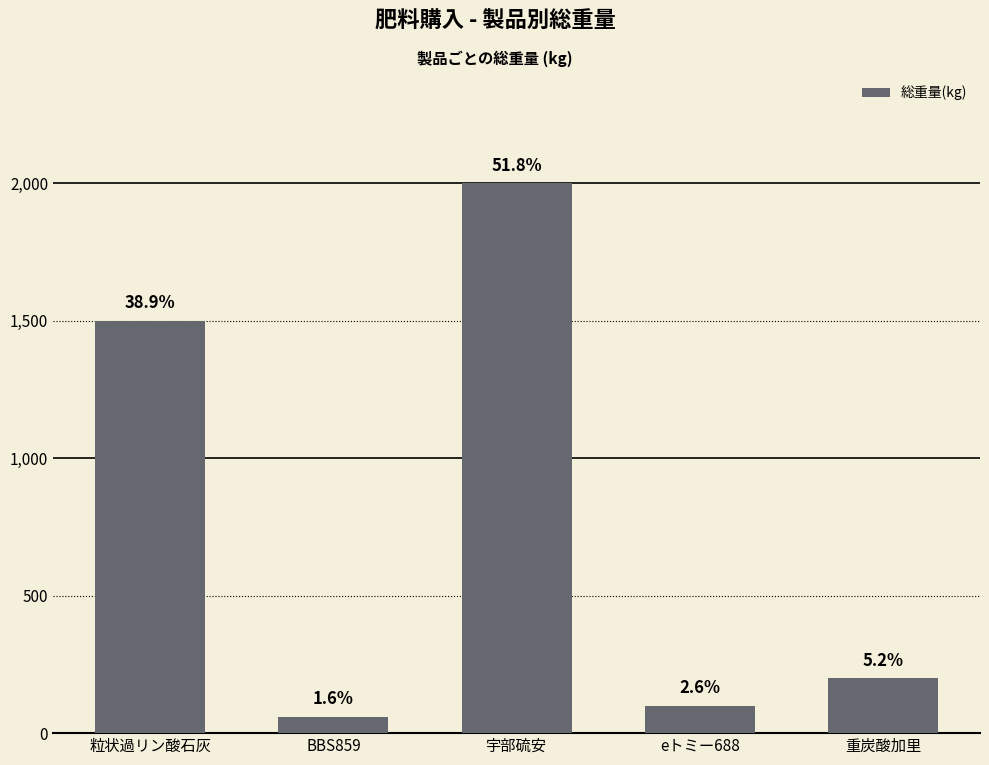

Which category has the highest value across all series?

宇部硫安